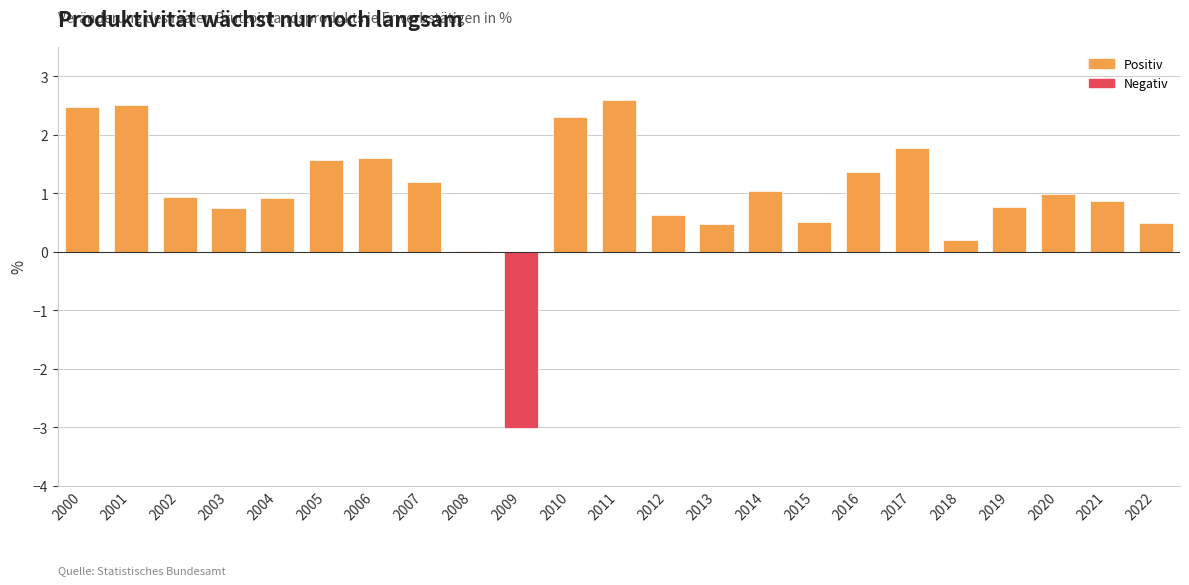

Count the number of data series in this chart.

1